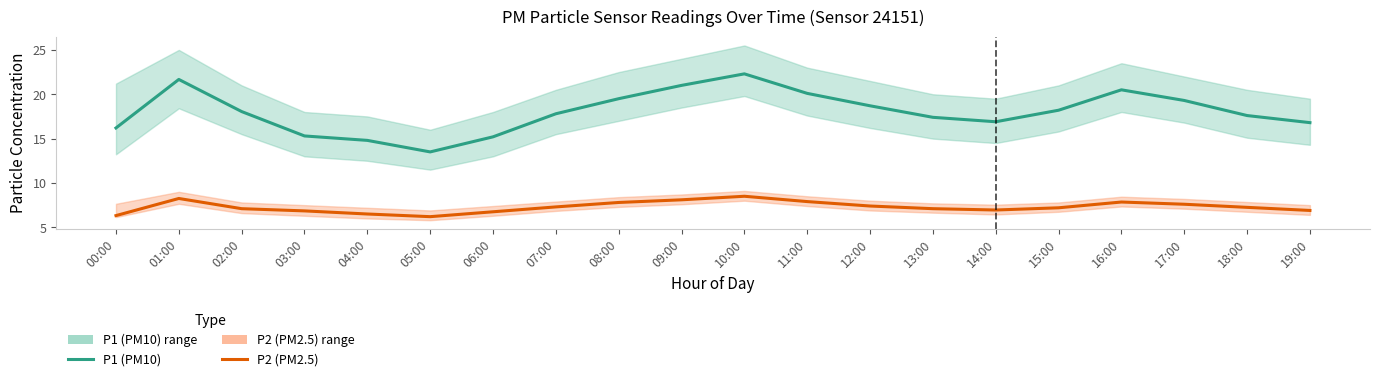

Read the P1 (PM10) value at 09:00.

21.0